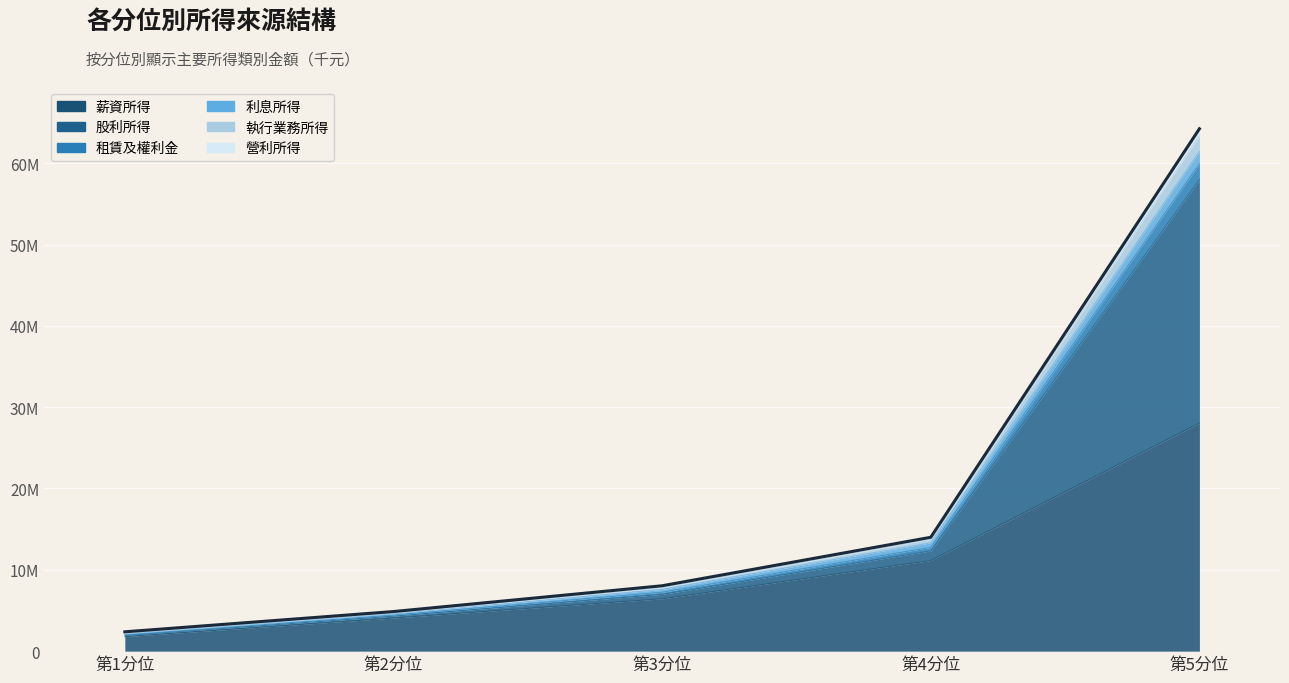

True or false: 股利所得 and 利息所得 cross at least once.

False